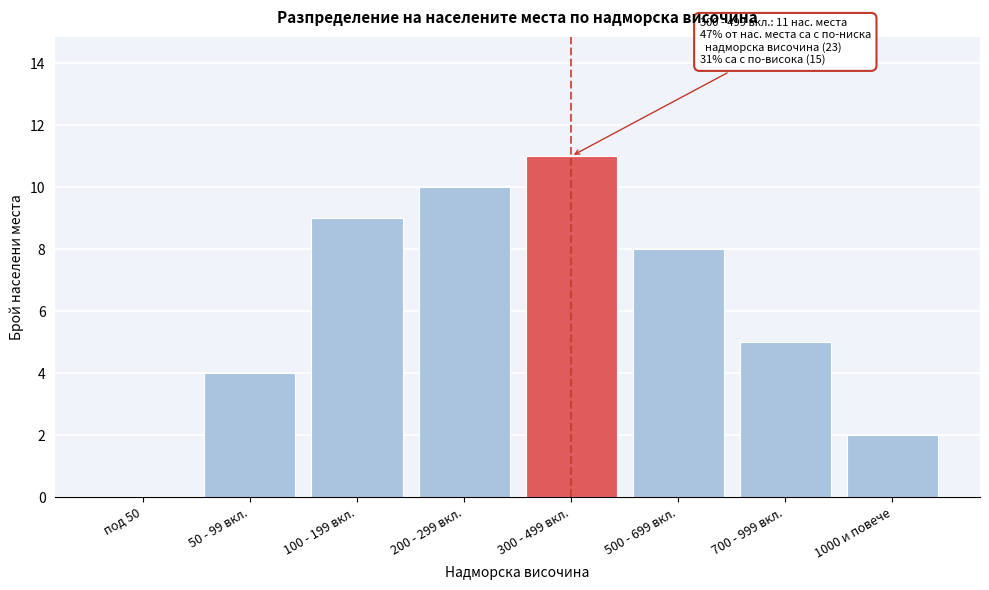

Reading right to left, transcribe all the data shown in this chart.

1000 и повече=2	700 - 999 вкл.=5	500 - 699 вкл.=8	300 - 499 вкл.=11	200 - 299 вкл.=10	100 - 199 вкл.=9	50 - 99 вкл.=4	под 50=0